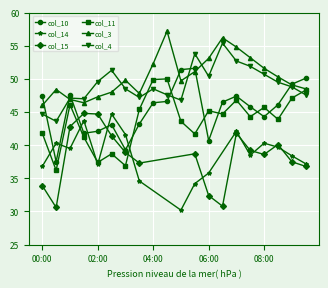

True or false: col_10 has more than 2 points higher than both neighbors.

True